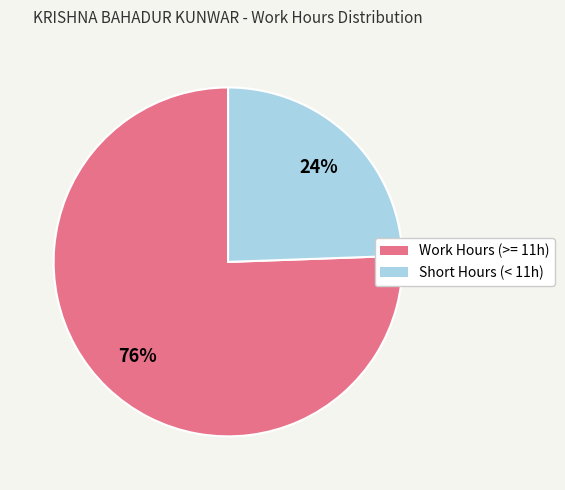

To the nearest percent, what is the average slice percentage?

50%